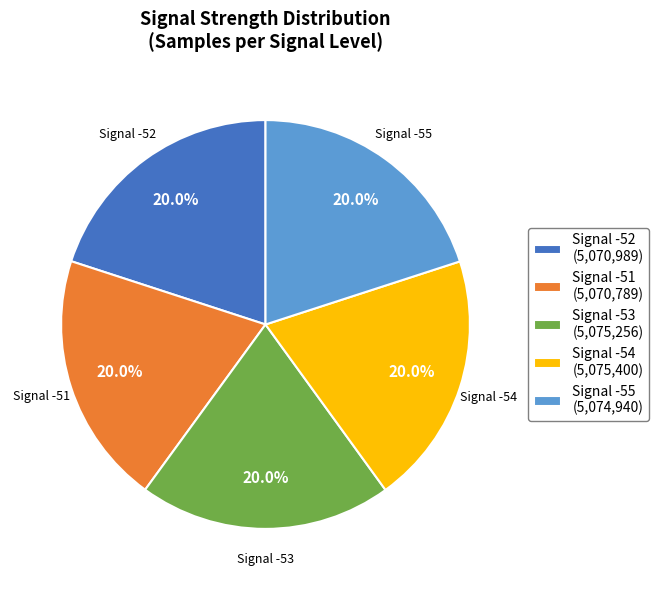

Is the sum of Signal -52 (5,070,989) and Signal -55 (5,074,940) greater than half?

No